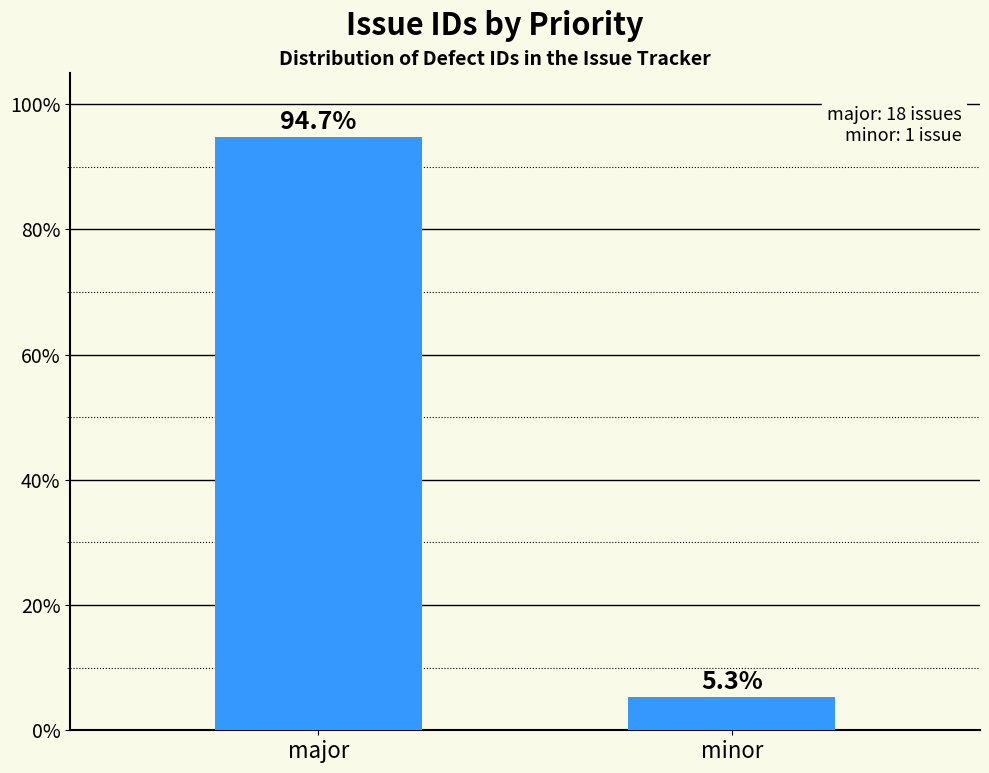

List the labels in order of value, smallest first.

minor, major